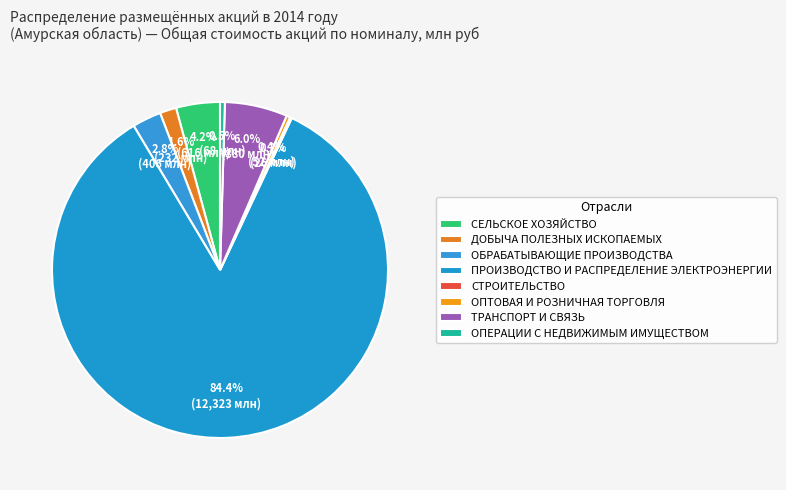

The ДОБЫЧА ПОЛЕЗНЫХ ИСКОПАЕМЫХ slice represents 8% of the pie. True or false?

False